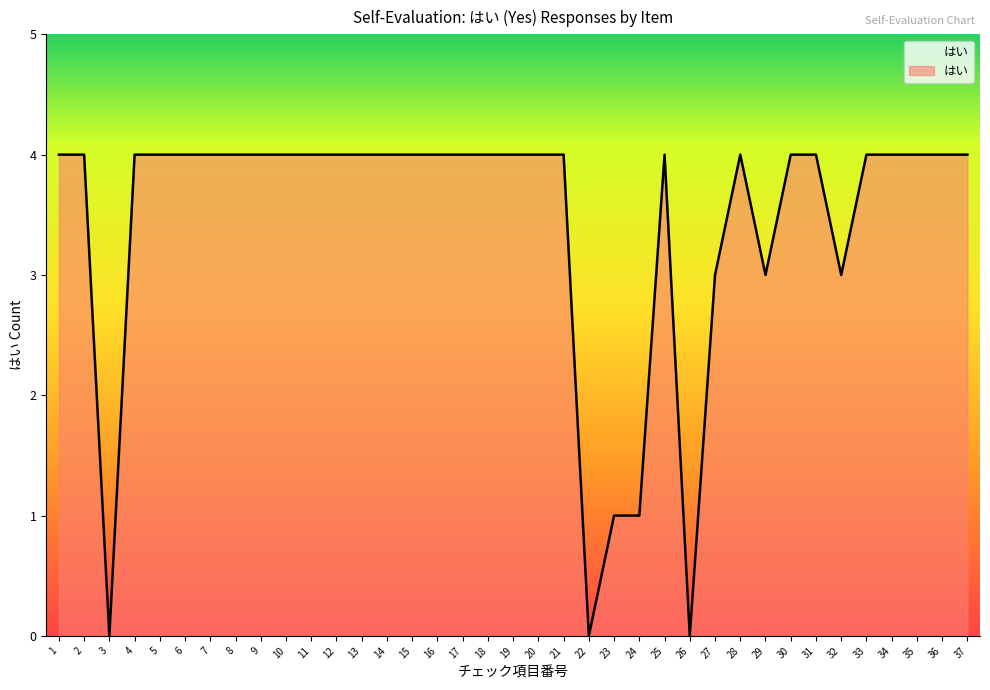

True or false: the data shows 4 at 5.

True